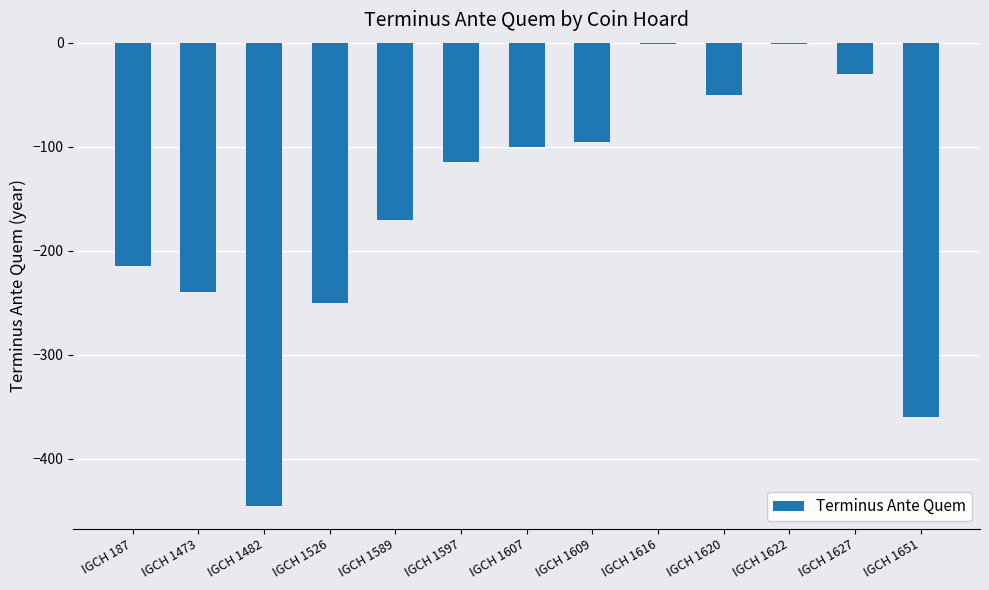

Between IGCH 1482 and IGCH 1651, which is larger?

IGCH 1651